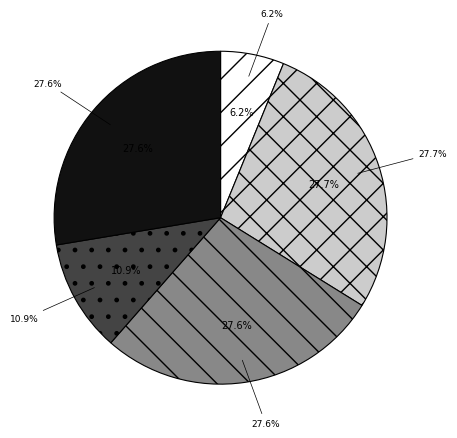

Combined, what portion of the pie is იონა ფილიმონის ძე აბრამიძე and სიმონ ბიჭიას ძე ბურკაძე?

38.5%